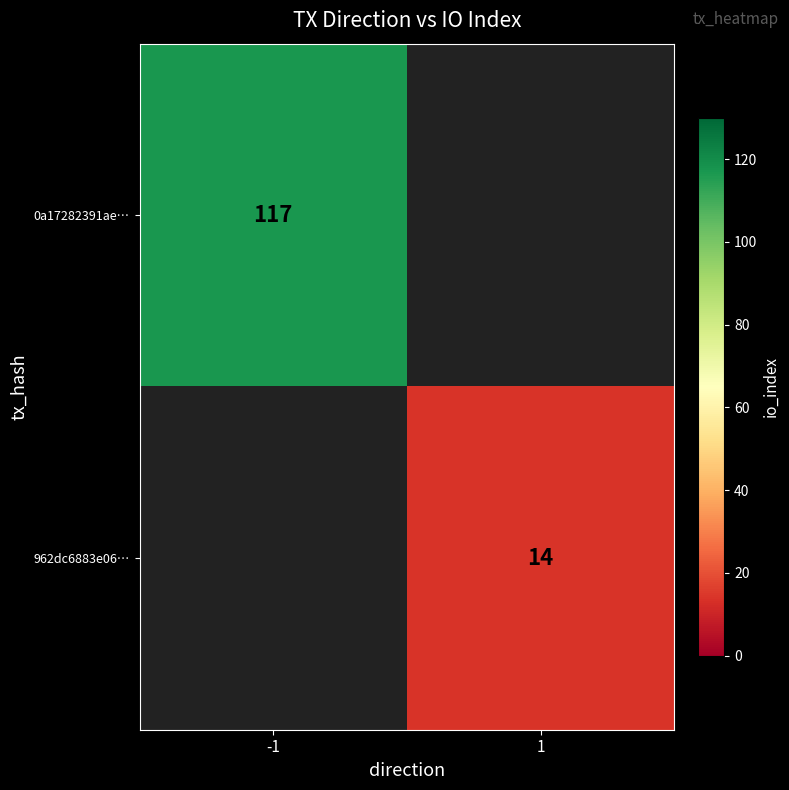

True or false: 0a17282391ae… has a value of 66 at -1.

False